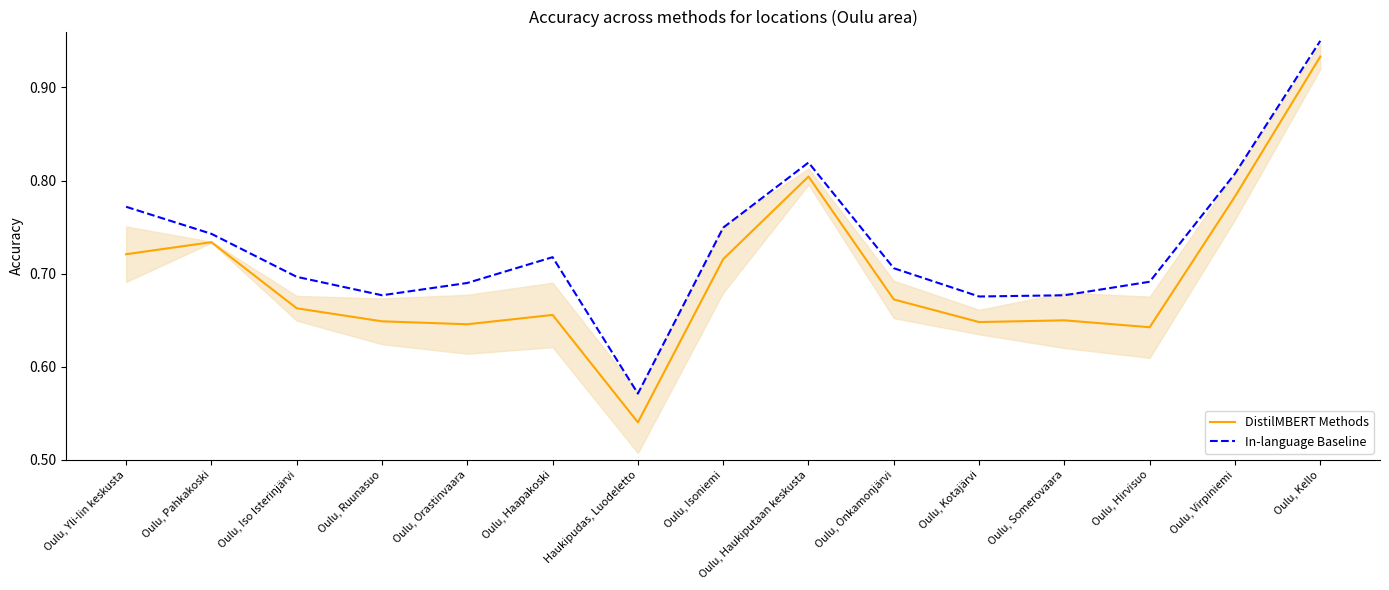

List the series in order of their overall mean, lowest first.

DistilMBERT Methods, In-language Baseline